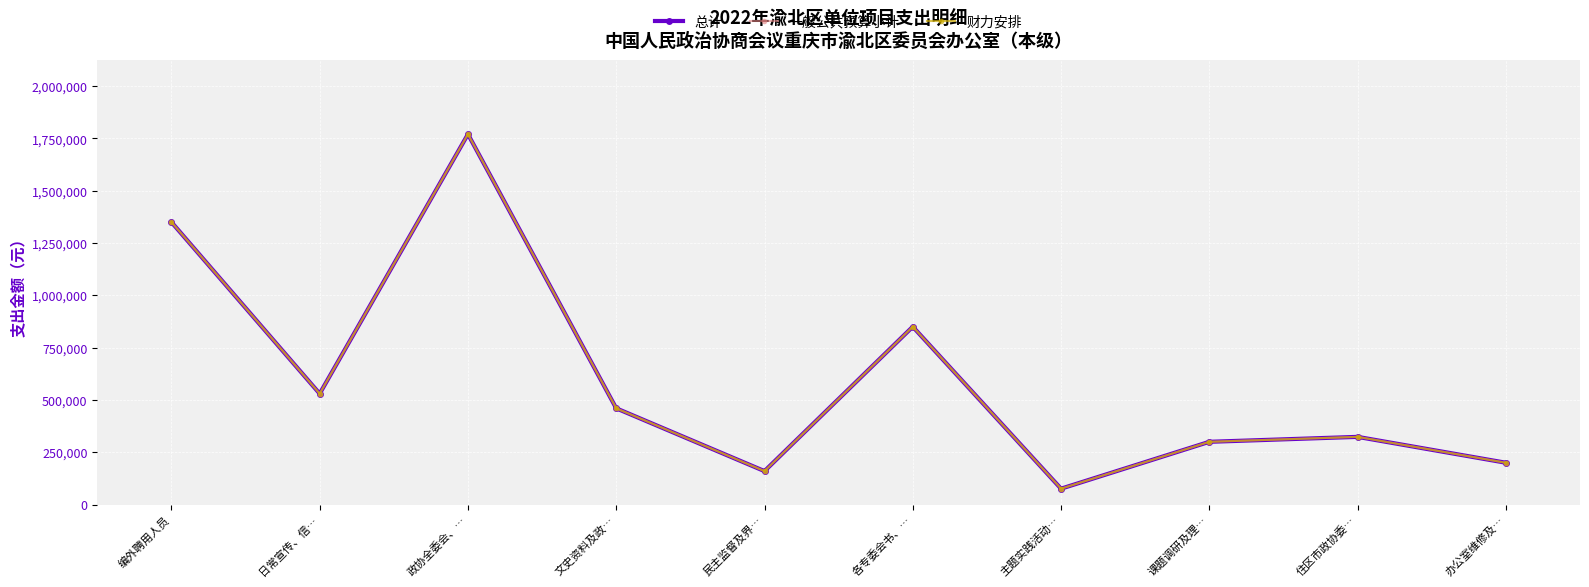

Where is 财力安排 nearest to the value 923000?

各专委会书、…